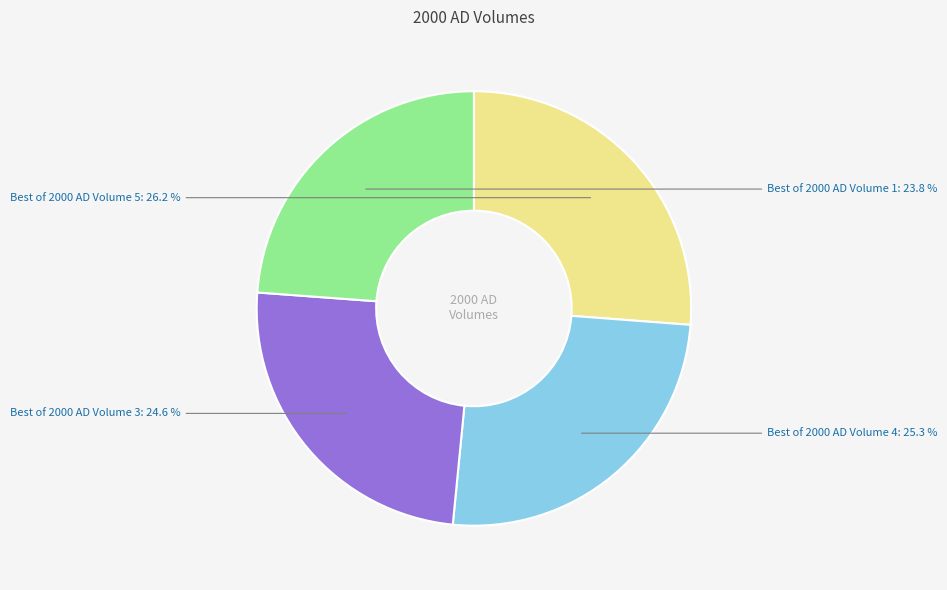

Which category has the biggest portion of the pie?

Best of 2000 AD Volume 5